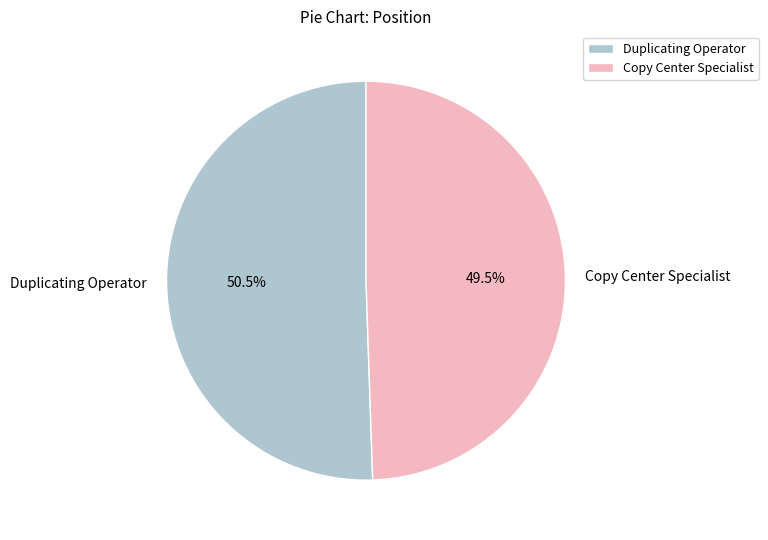

Rank the categories by value from lowest to highest.

Copy Center Specialist, Duplicating Operator